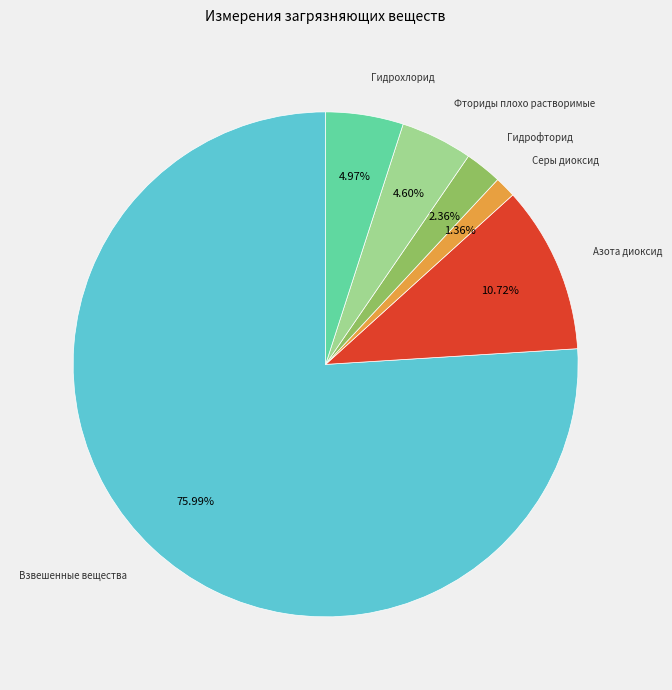

To the nearest percent, what is the difference between the Гидрофторид and Серы диоксид slice percentages?

1%